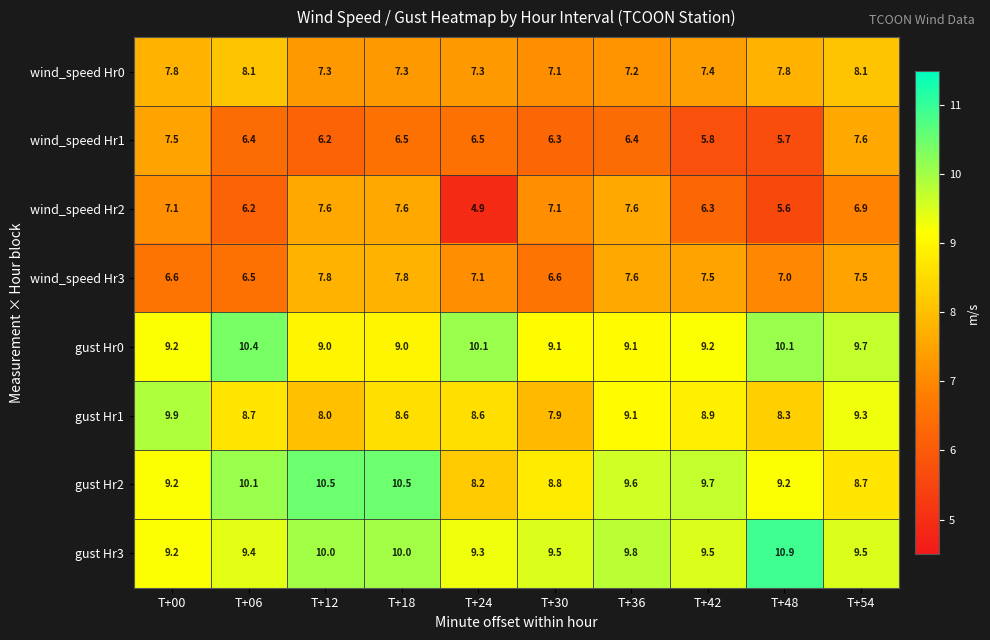

Which series has the largest total across all categories?

gust Hr3